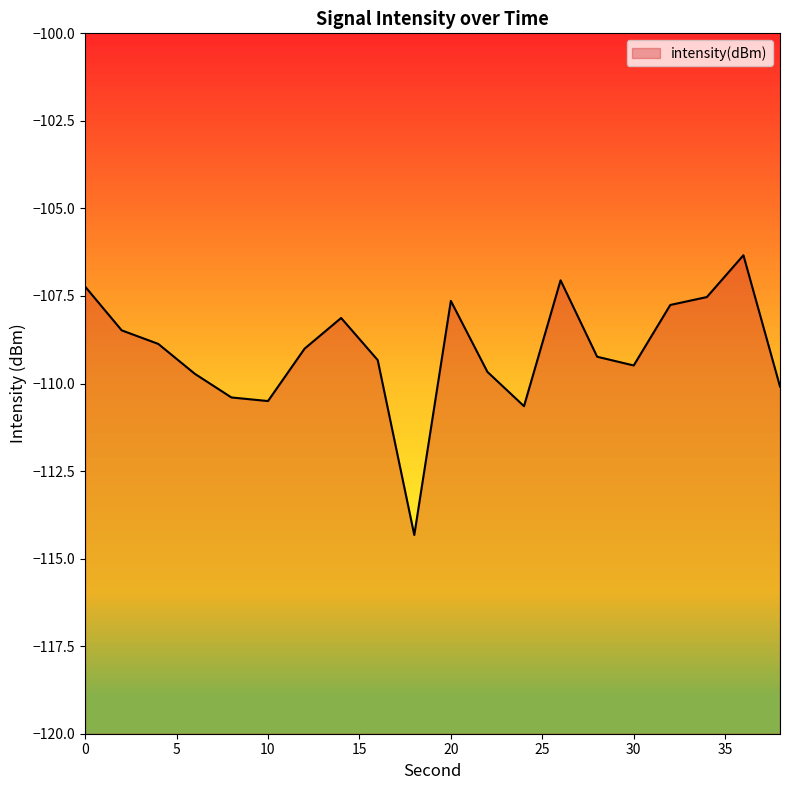

Is it true that the value at 6 is -109.7?

True